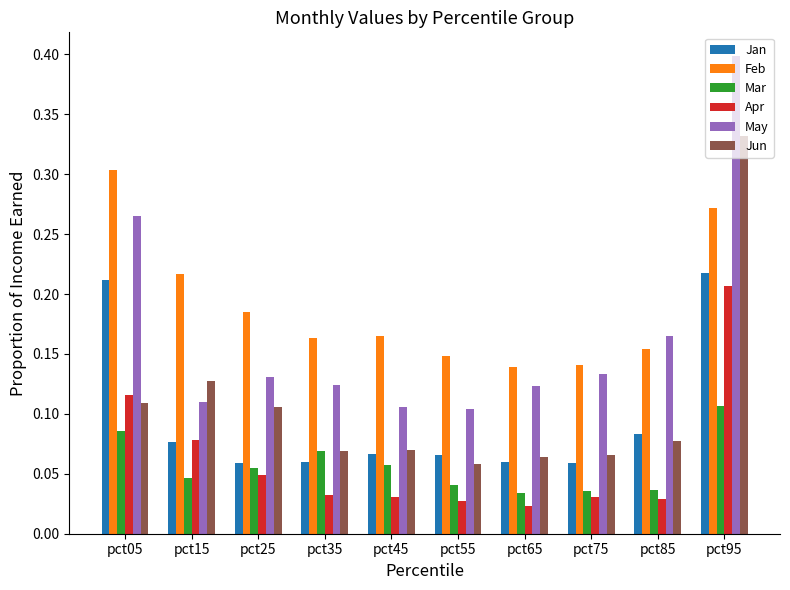

What is the sum of all Feb values?

1.9